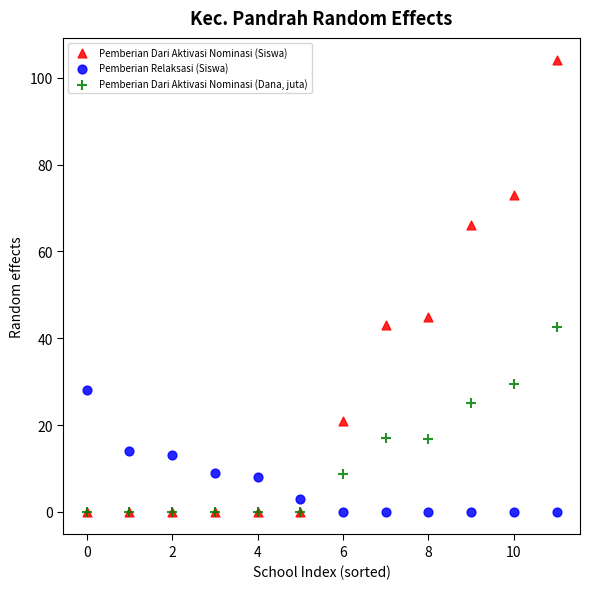

In the Pemberian Dari Aktivasi Nominasi (Siswa) series, what Y value is closest to 52?

45.0